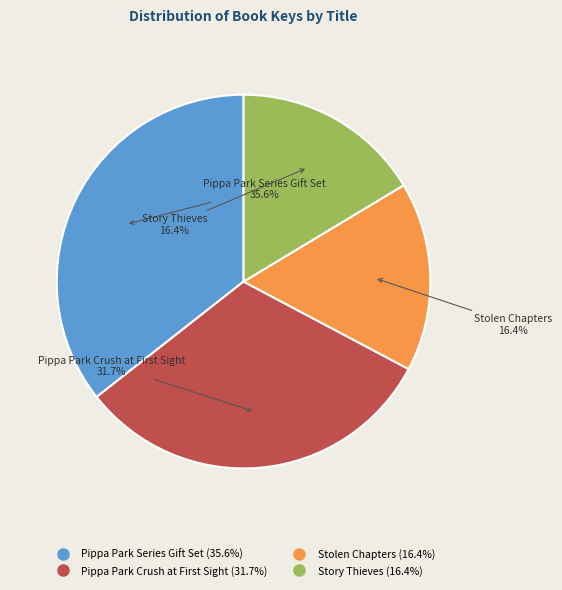

What is the largest slice in the pie chart?

Pippa Park Series Gift Set